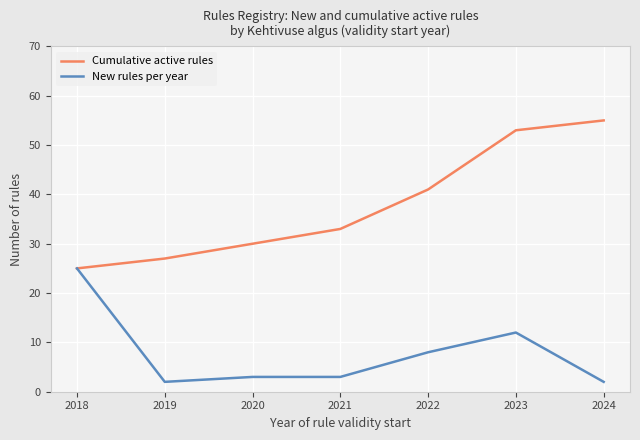

Does the chart display data point markers on the line(s)?

Yes